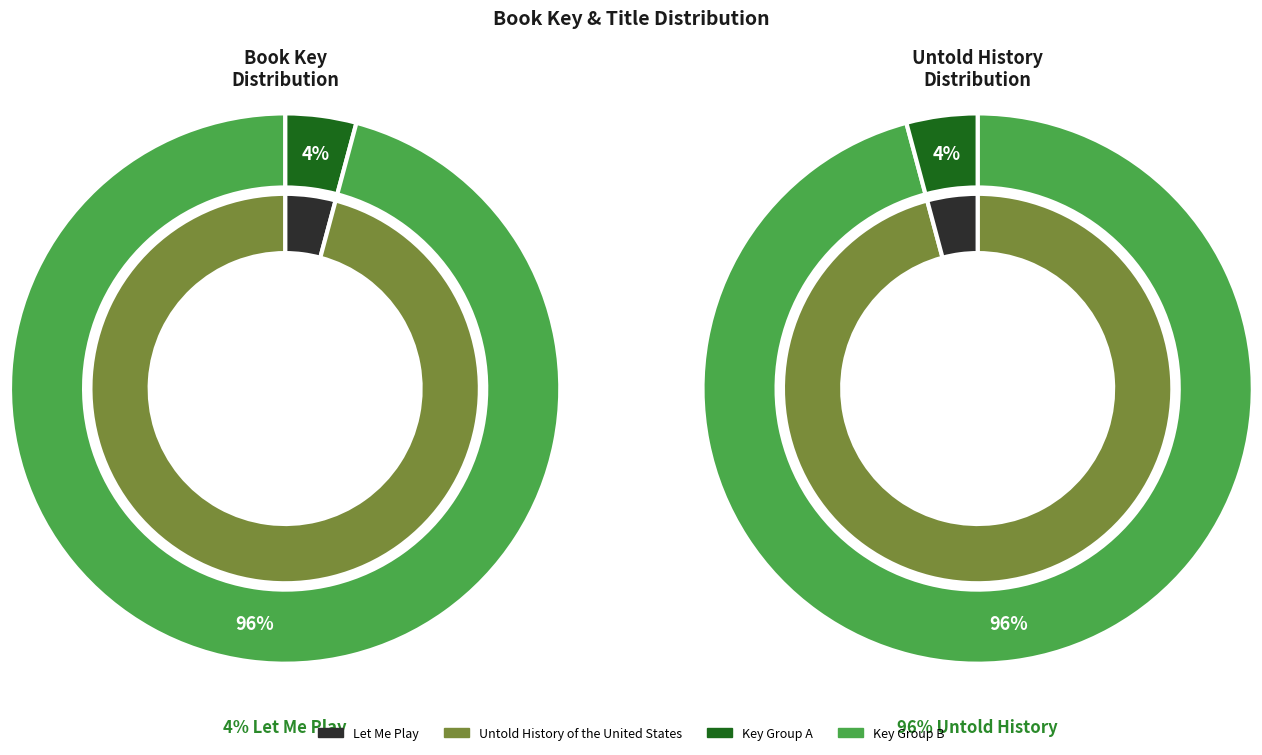

To the nearest percent, what is the difference between the largest and smallest slice percentages?

92%